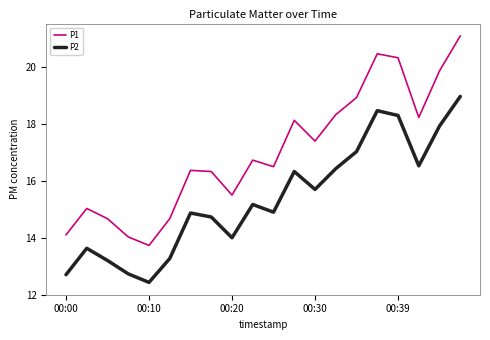

Reading right to left, transcribe all the data shown in this chart.

P1: 21.1	19.9	18.2	20.3	20.5	18.9	18.3	17.4	18.1	16.5	16.7	15.5	16.3	16.4	14.7	13.7	14.0	14.7	15.0	14.1
P2: 19.0	17.9	16.5	18.3	18.5	17.0	16.4	15.7	16.3	14.9	15.2	14.0	14.7	14.9	13.3	12.4	12.7	13.2	13.6	12.7